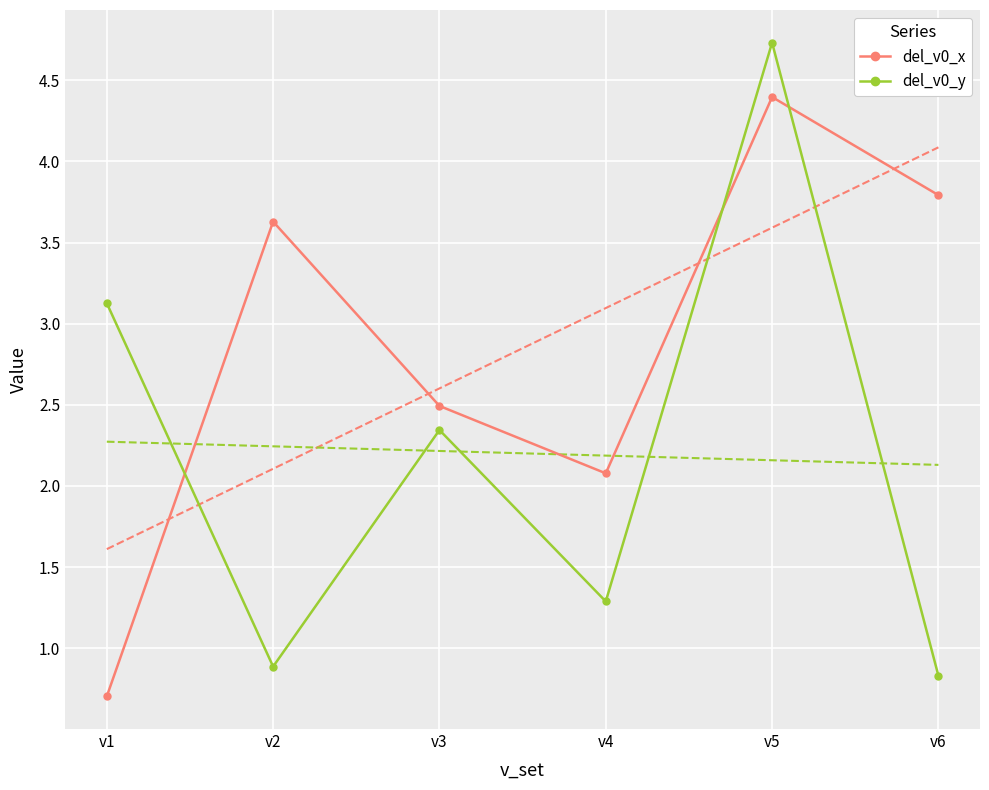

How many lines are shown in the chart?

2